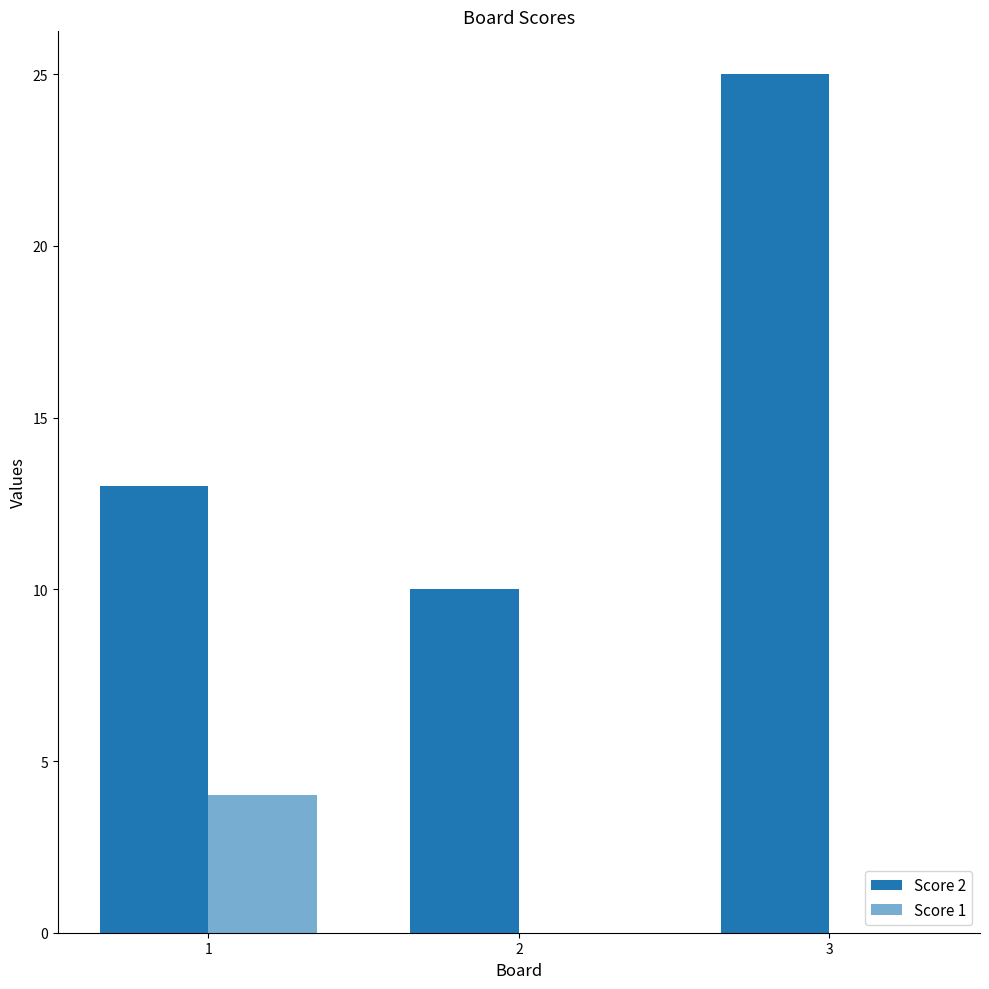

List the series in order of their overall mean, highest first.

Score 2, Score 1